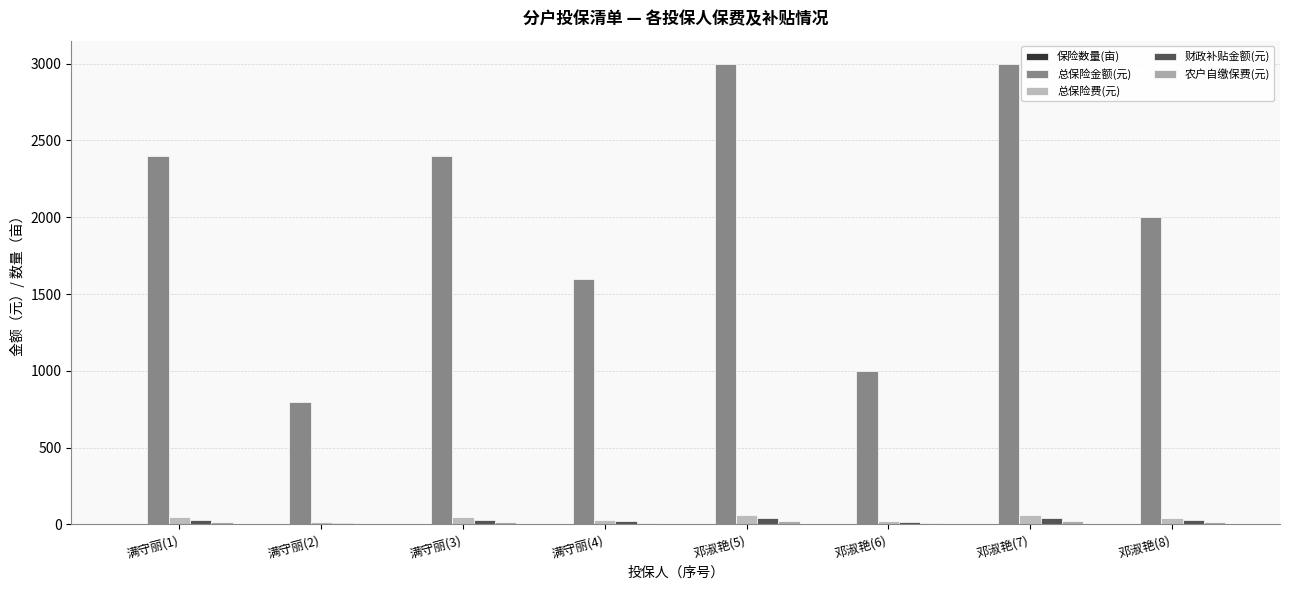

How many groups of bars are there?

8